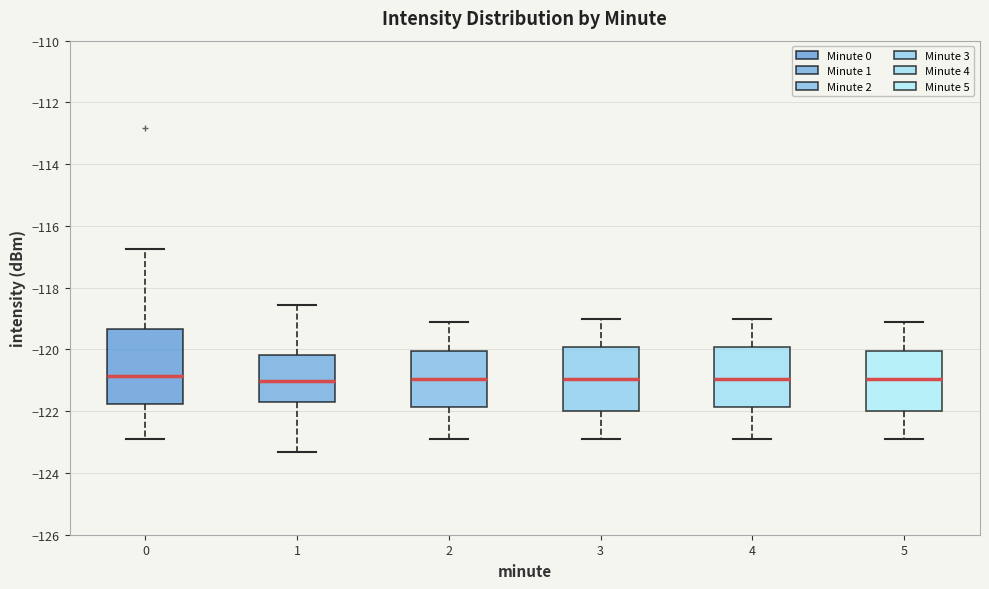

Reading left to right, read every box against the y-axis: the position of its median line, the range the box covers, and the ends of its whiskers. The values are not printed on the chart, so give them approximately, as read against the axis.

0: median -120.8, box -121.8 to -119.4, whiskers -123.0 to -116.8
1: median -121.0, box -121.8 to -120.2, whiskers -123.4 to -118.6
2: median -121.0, box -121.8 to -120.0, whiskers -123.0 to -119.2
3: median -121.0, box -122.0 to -120.0, whiskers -123.0 to -119.0
4: median -121.0, box -121.8 to -120.0, whiskers -123.0 to -119.0
5: median -121.0, box -122.0 to -120.0, whiskers -123.0 to -119.2